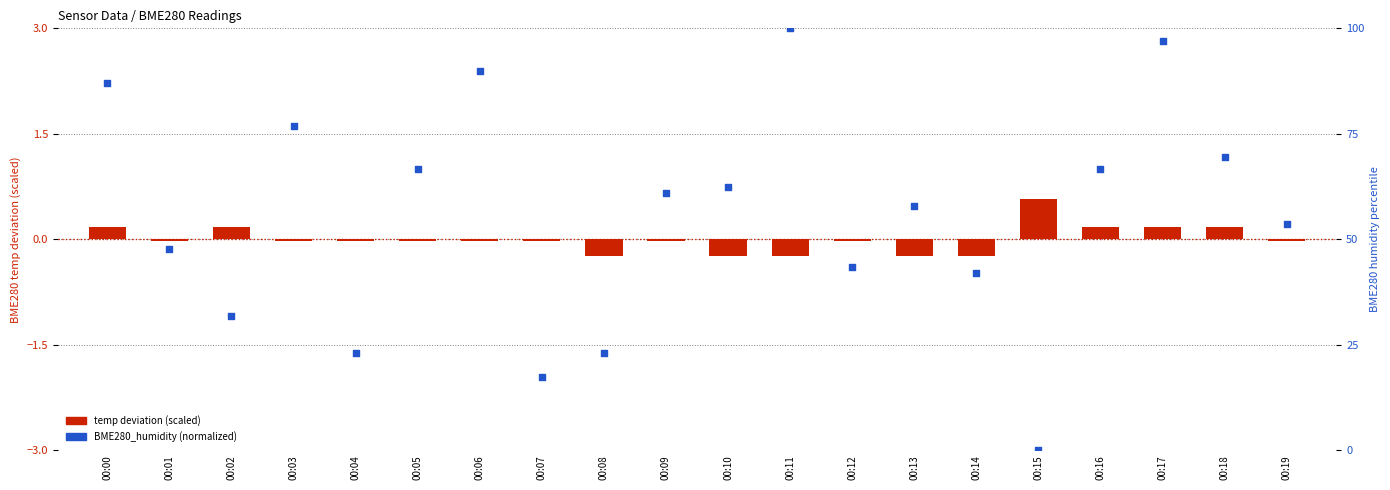

Which series has the largest total across all categories?

BME280_humidity (normalized)